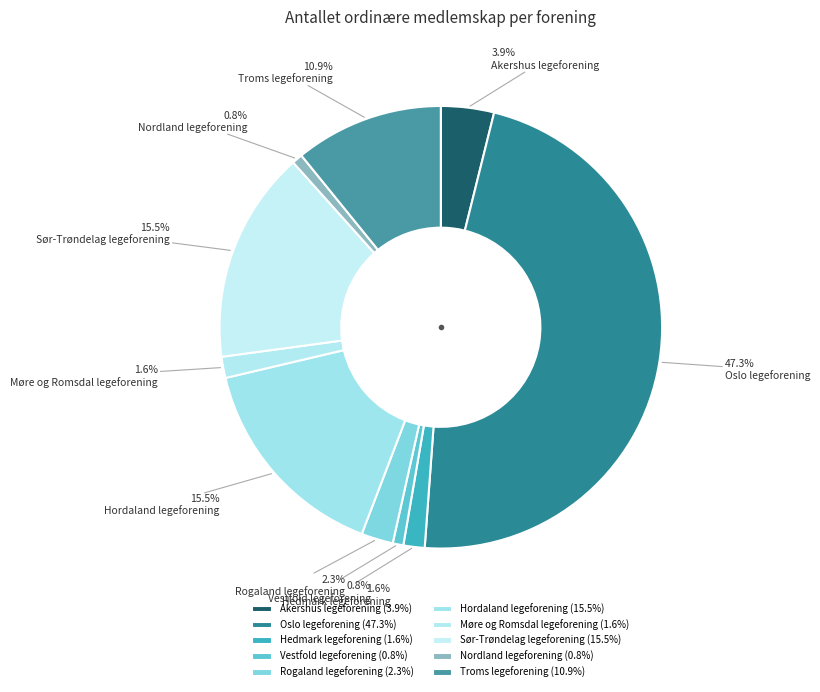

True or false: Vestfold legeforening accounts for 13% of the total.

False